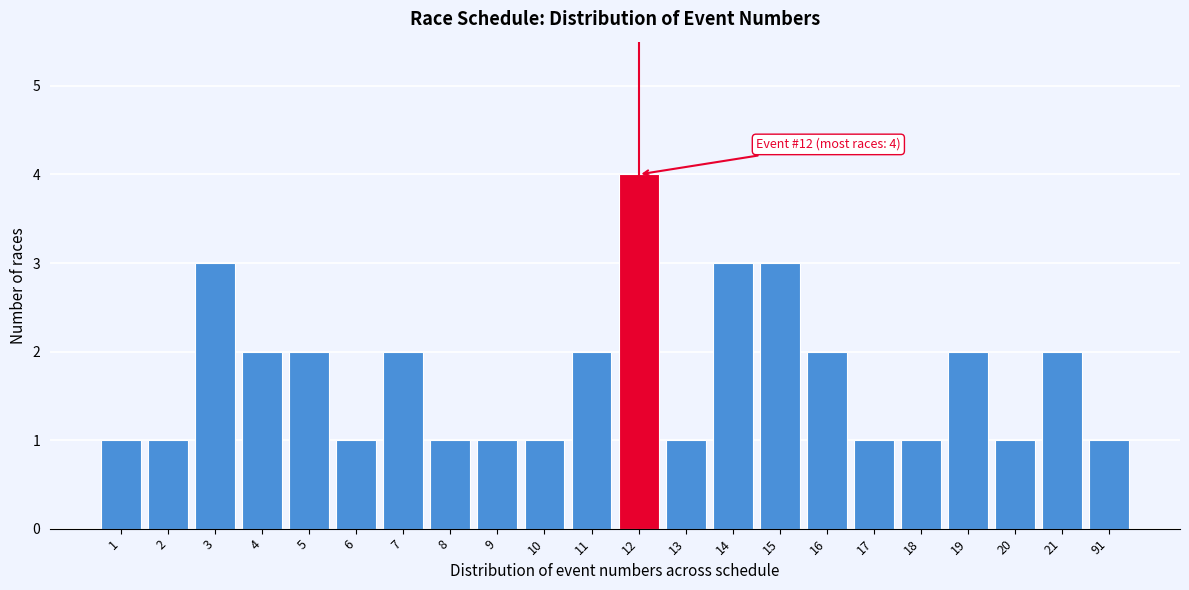

Reading left to right, what are all the values shown in this chart?

1	1	3	2	2	1	2	1	1	1	2	4	1	3	3	2	1	1	2	1	2	1